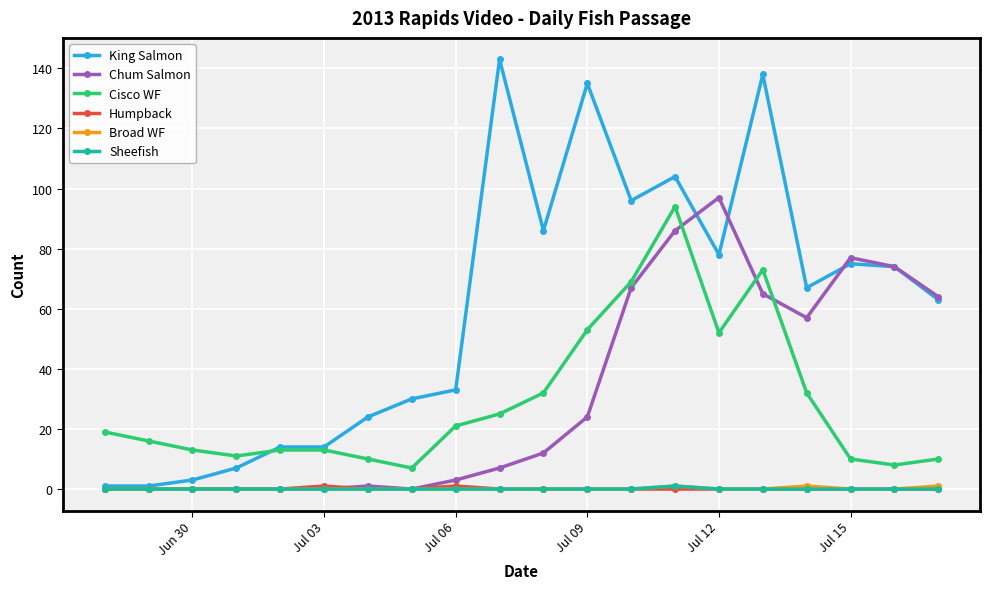

What is the greatest value displayed?

143